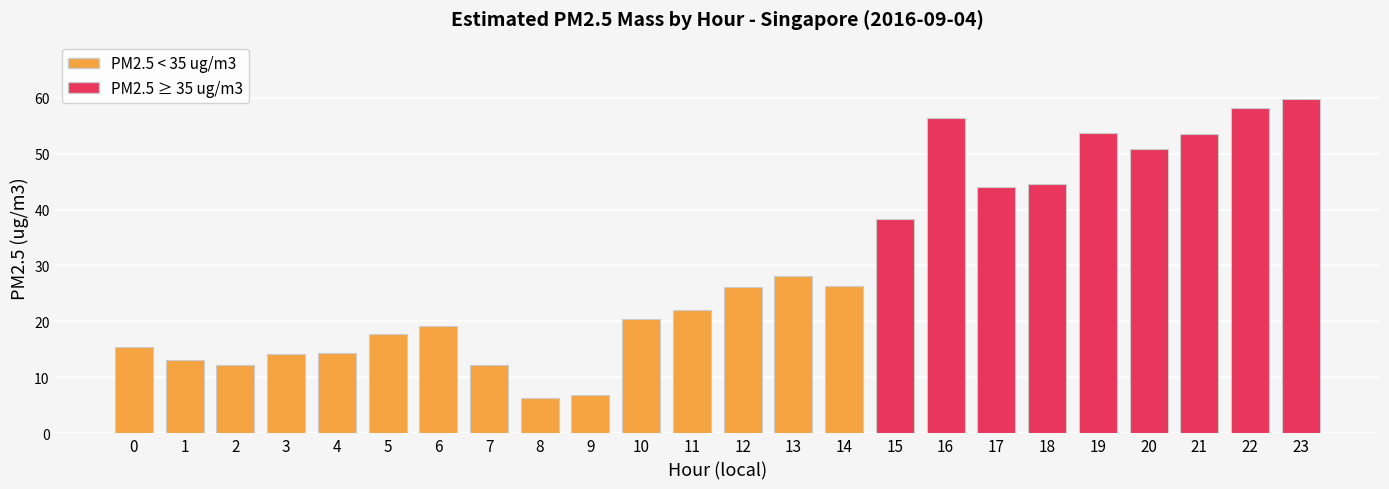

Which has a higher value, 12 or 17?

17